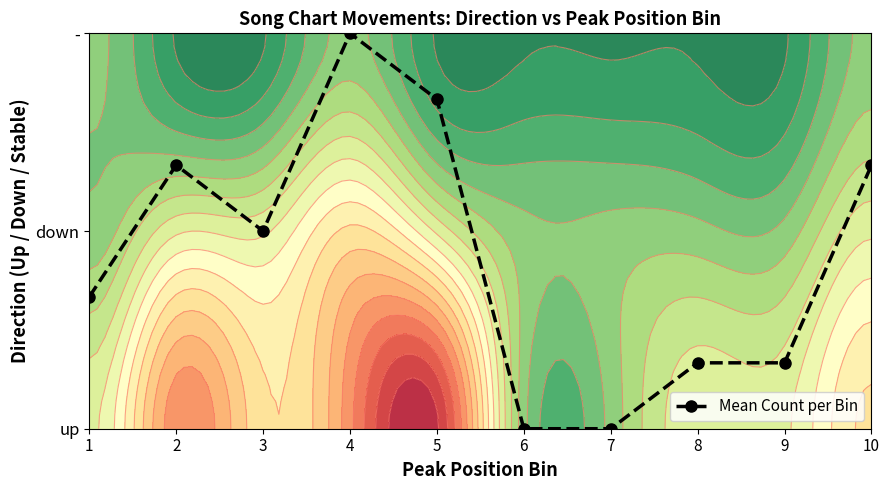

What is the average value?

0.9